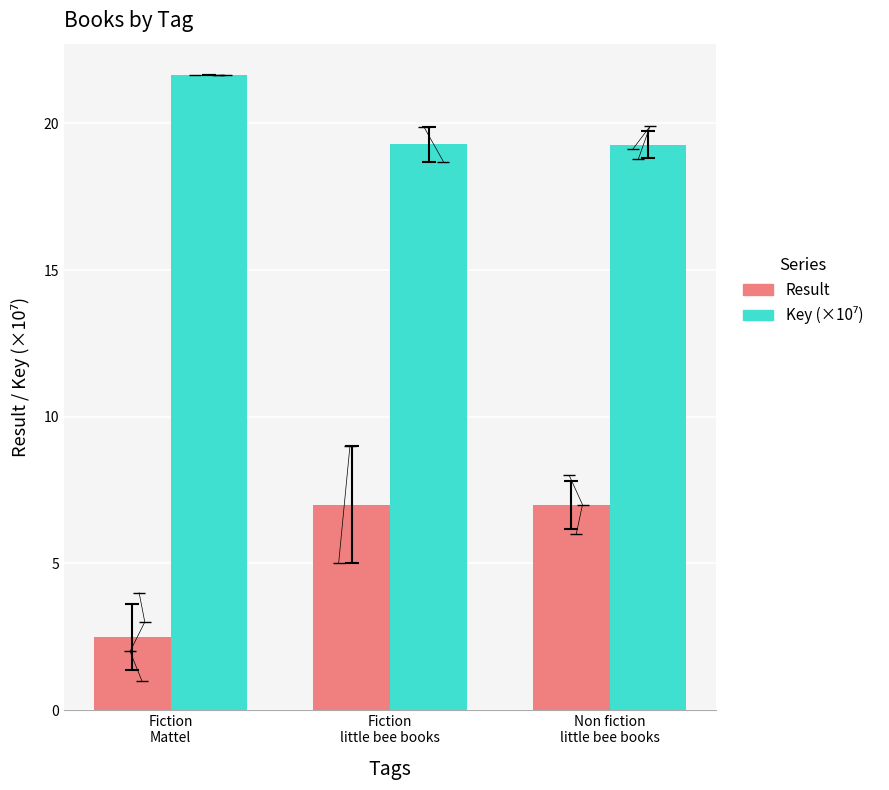

Are the bars grouped side by side (vs. stacked)?

Yes